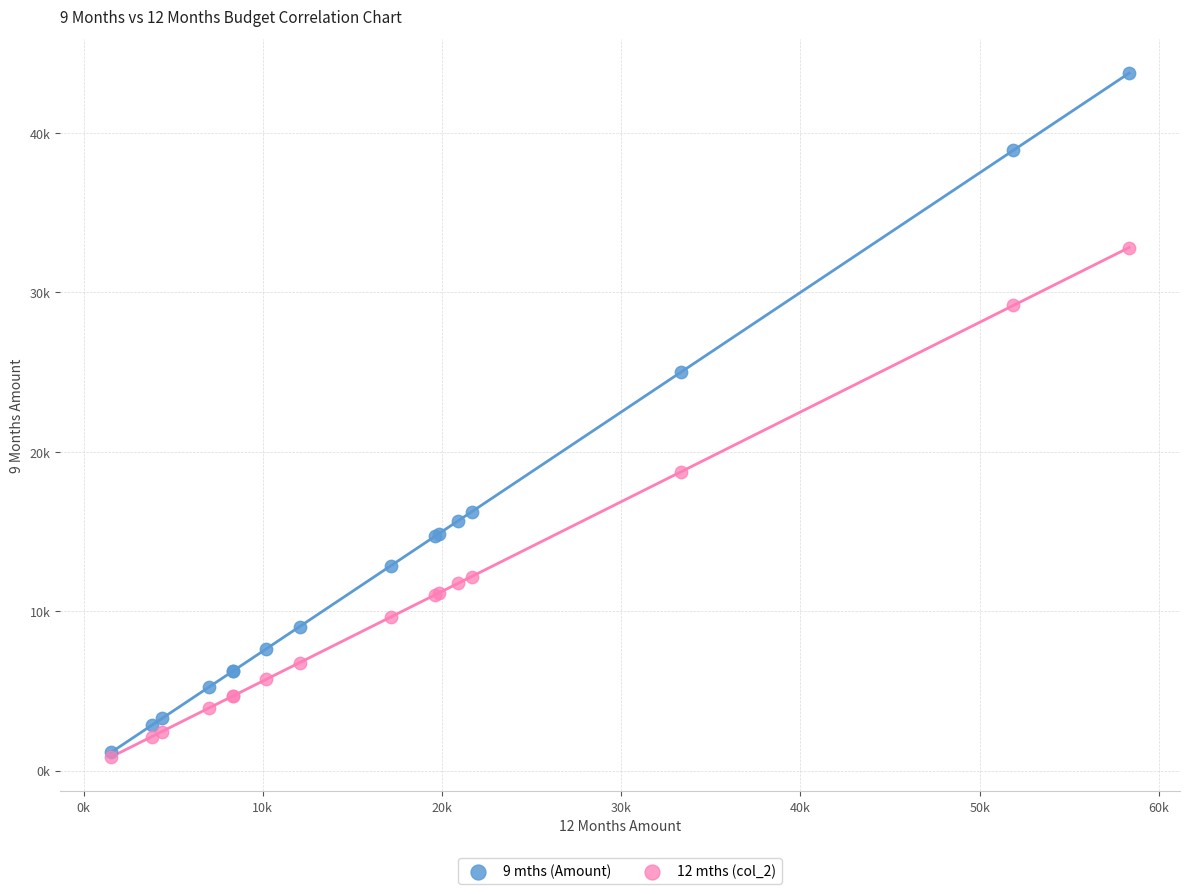

Which series reaches the maximum Y coordinate?

9 mths (Amount)